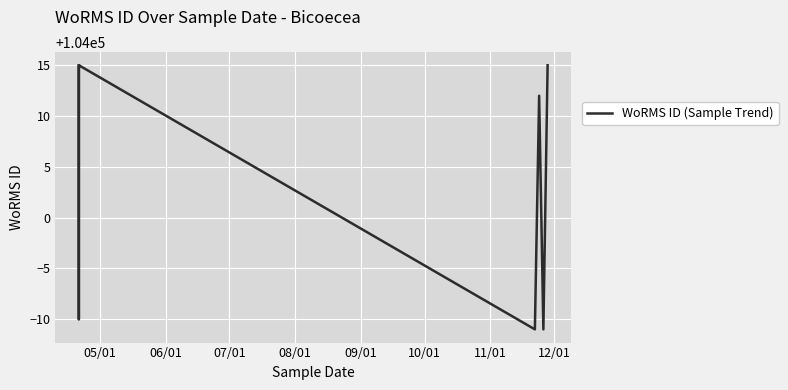

What is the sum of all values?

728025